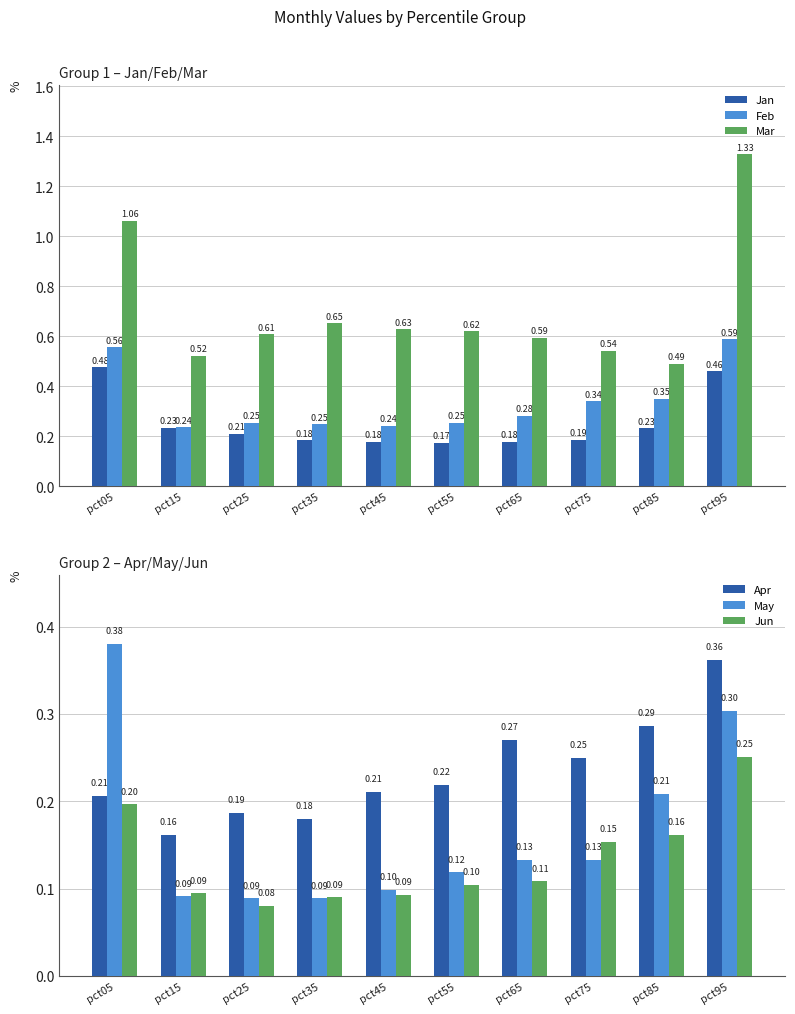

Count the May values in the range 0 to 1.

10